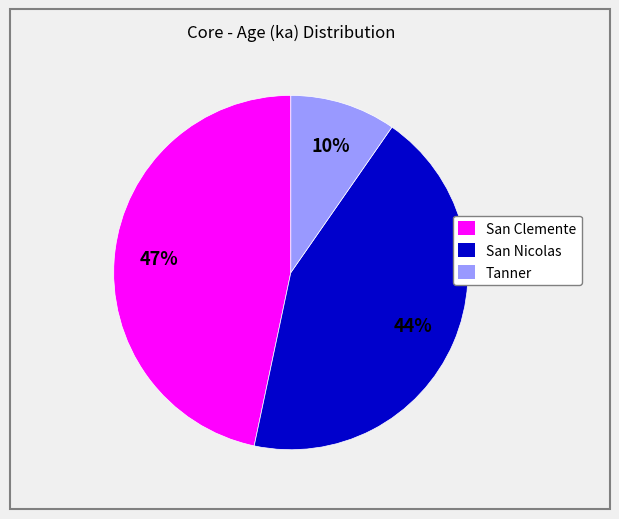

The San Nicolas slice represents 56% of the pie. True or false?

False